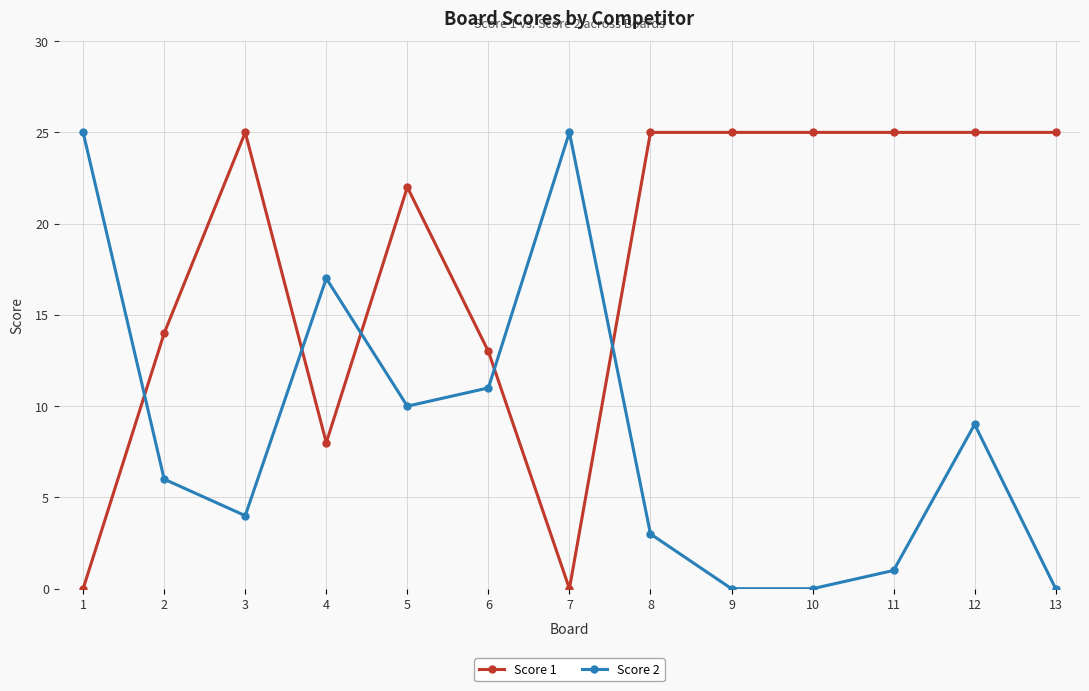

What is the difference between the maximum and minimum values in the Score 2 series?

25